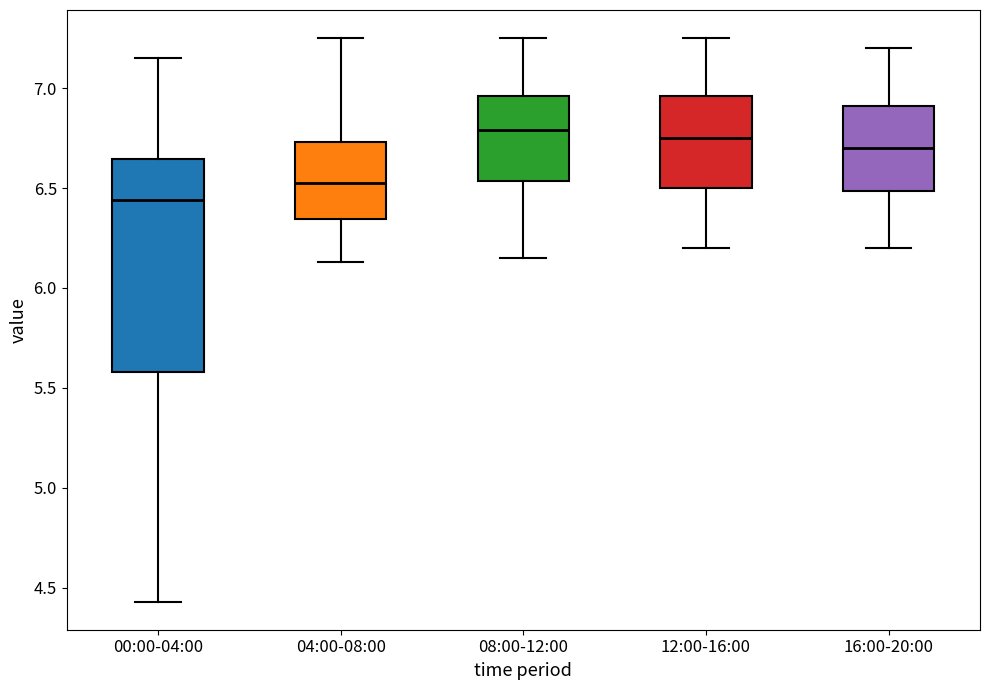

Comparing the boxes themselves (not the whiskers), which one is the tallest?

00:00-04:00